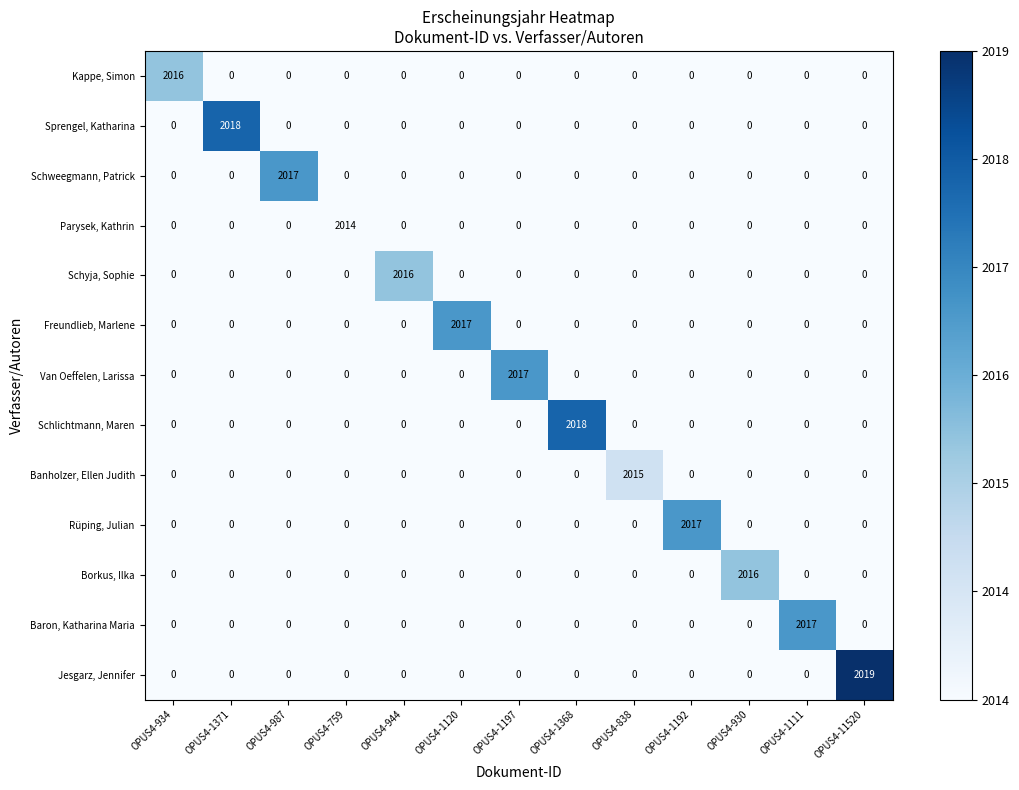

The value of Van Oeffelen, Larissa at OPUS4-759 is -1331. True or false?

False